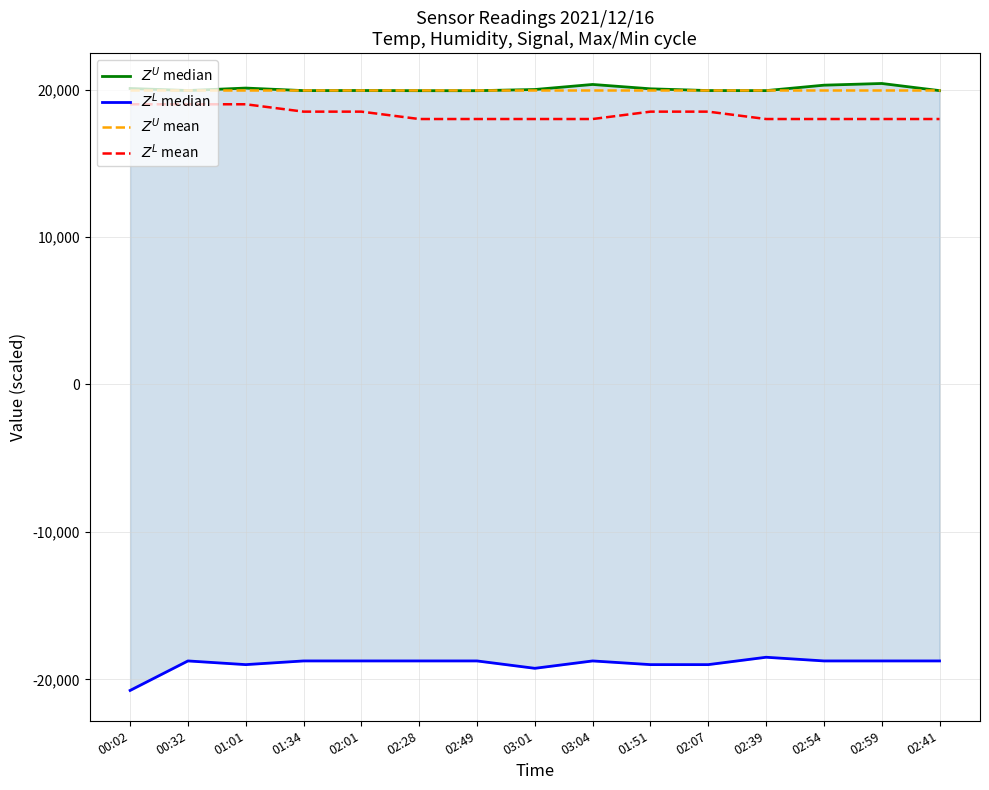

True or false: $Z^L$ mean and $Z^L$ median intersect in this chart.

False